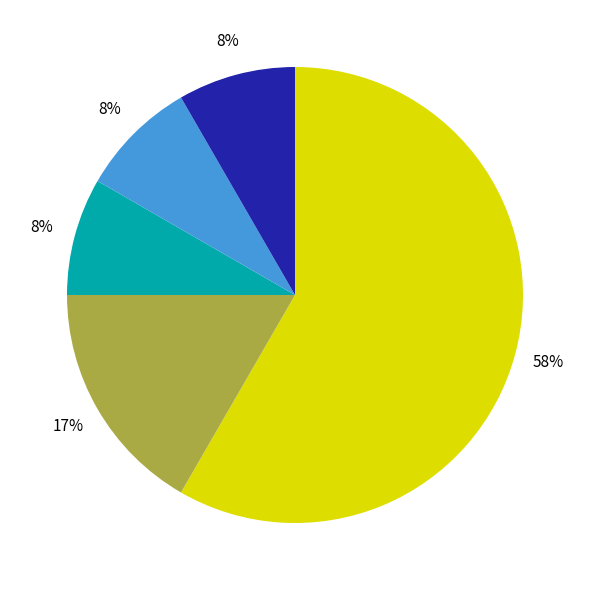

Does any single category account for the majority?

Yes